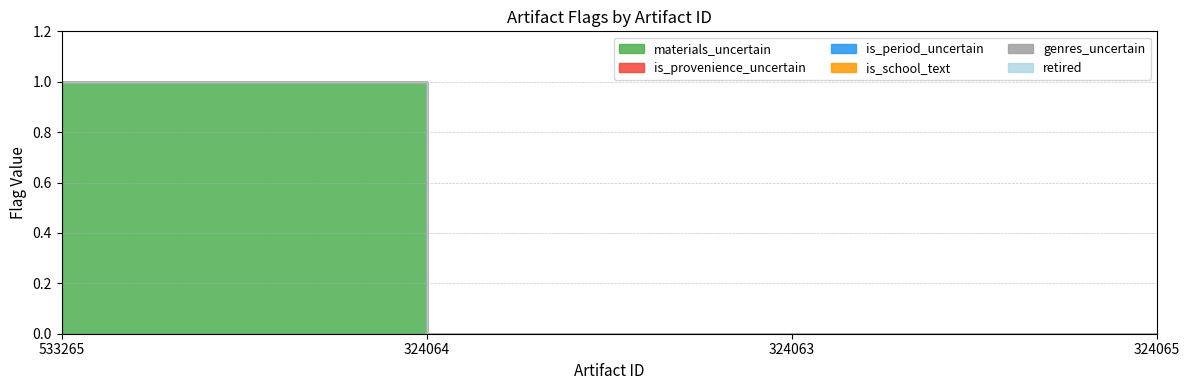

Which series has the largest range (max minus min)?

materials_uncertain